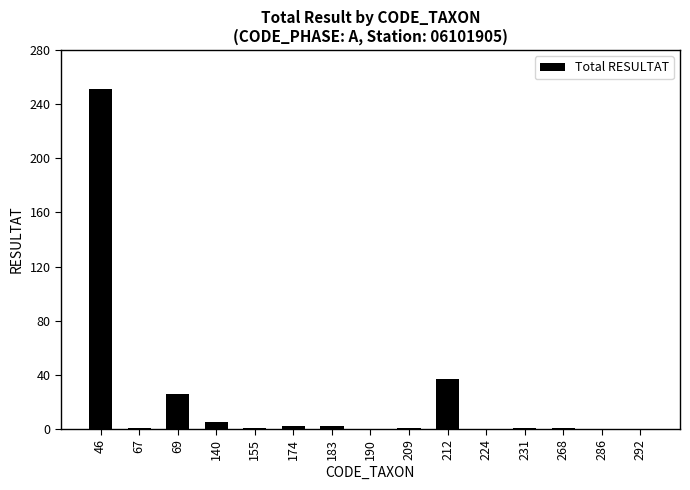

What is the change in value from 69 to 209?

-25